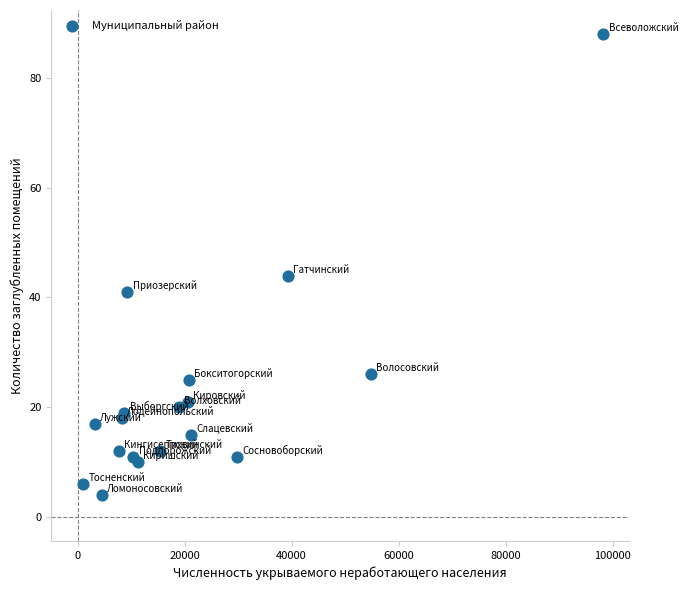

What is the range of X values (max minus min)?

97266